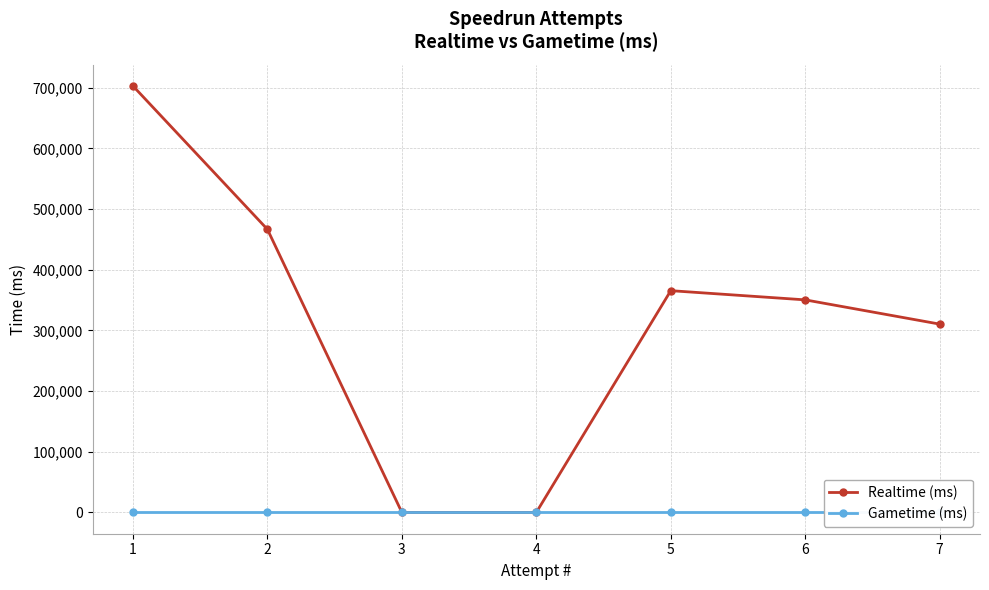

The value of Realtime (ms) at 7 is 310367. True or false?

True